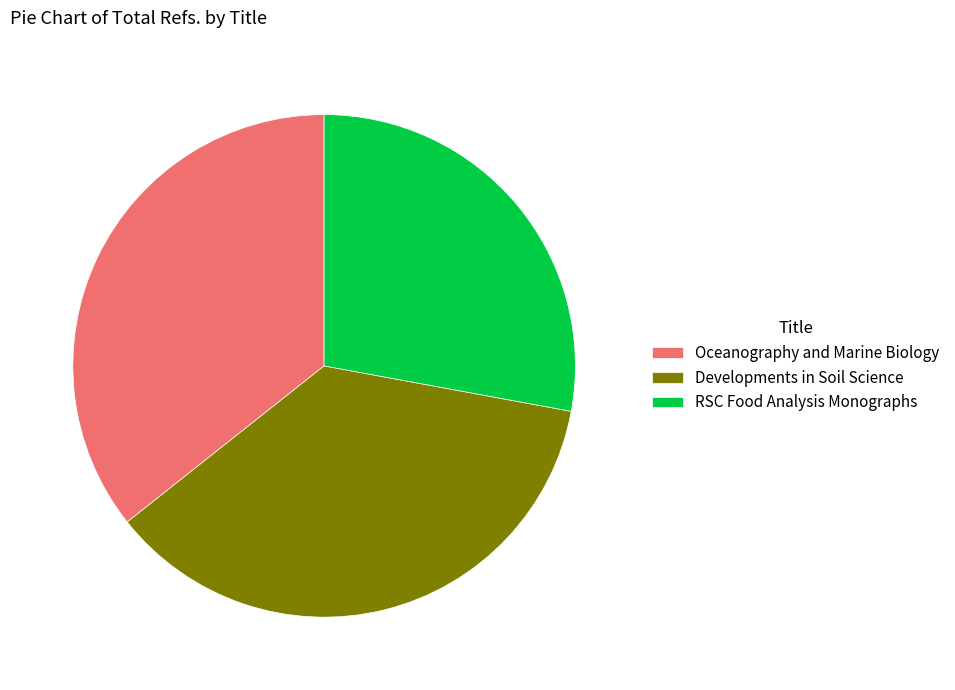

How many slices are in this pie chart?

3